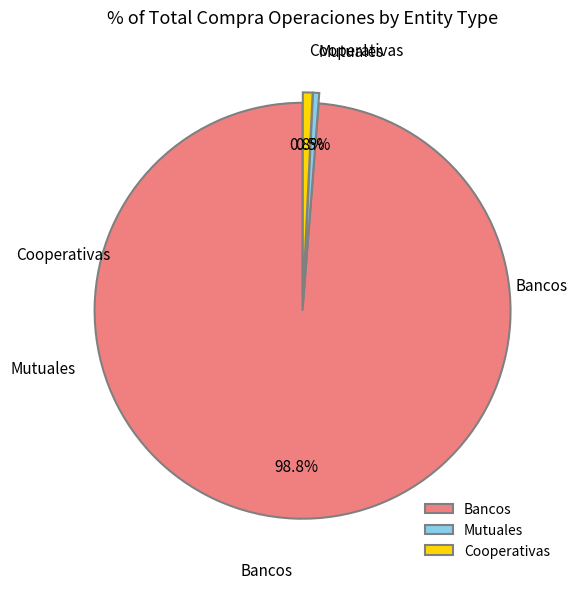

Which category has the biggest portion of the pie?

Bancos